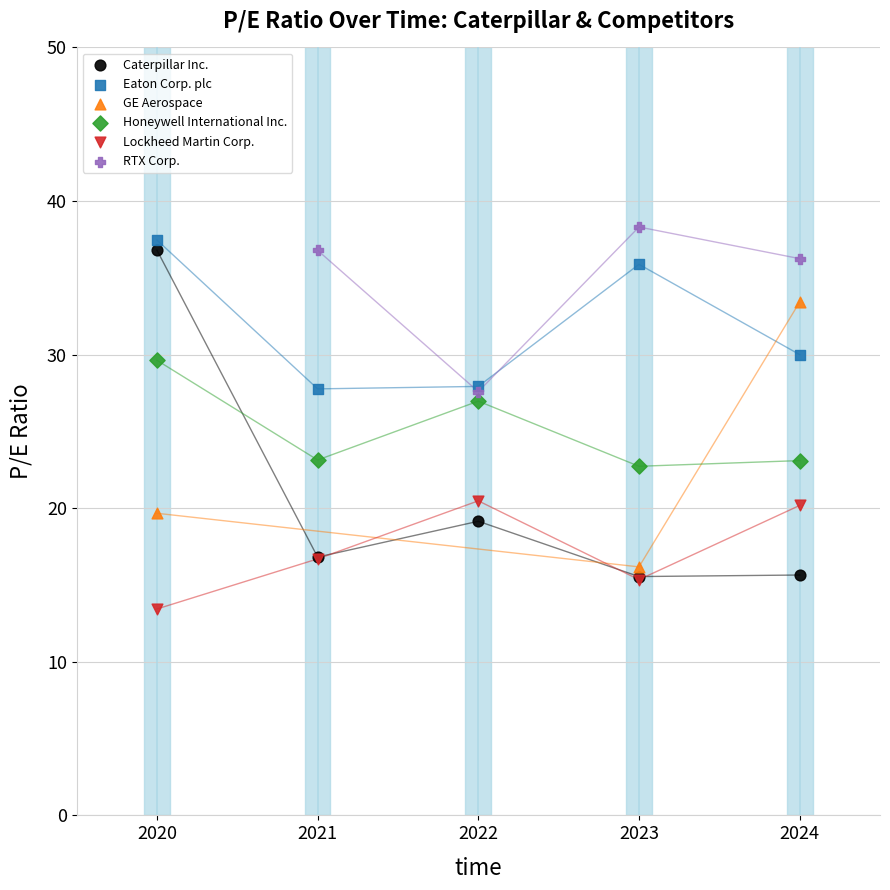

Which series has the largest Y range (max minus min)?

Caterpillar Inc.